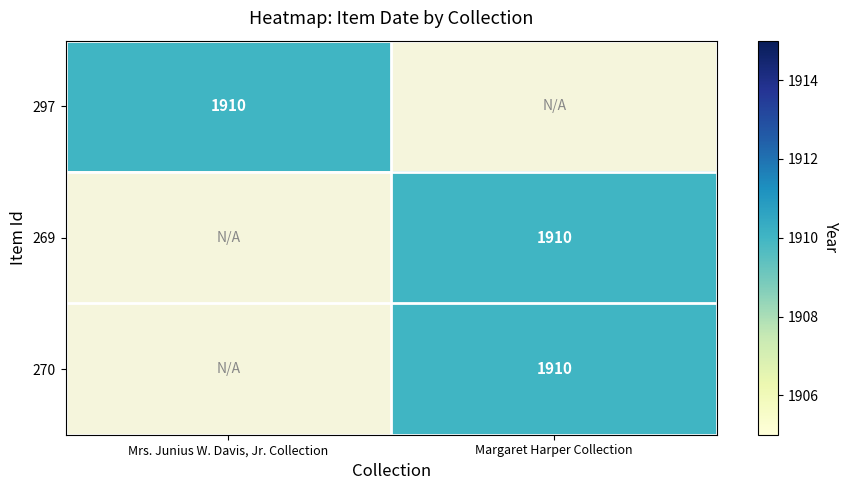

The Mrs. Junius W. Davis, Jr. Collection series shows -821 at 1. True or false?

False